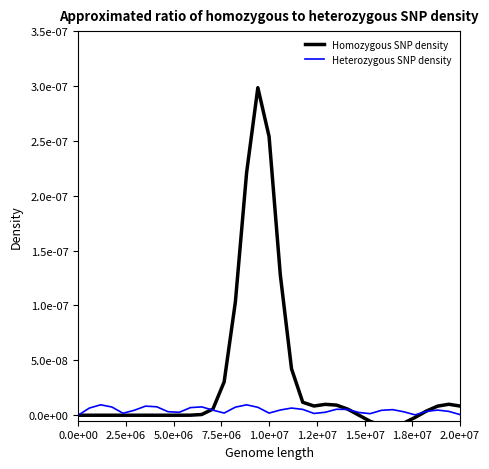

What position from the right is 2.5e+06?

34